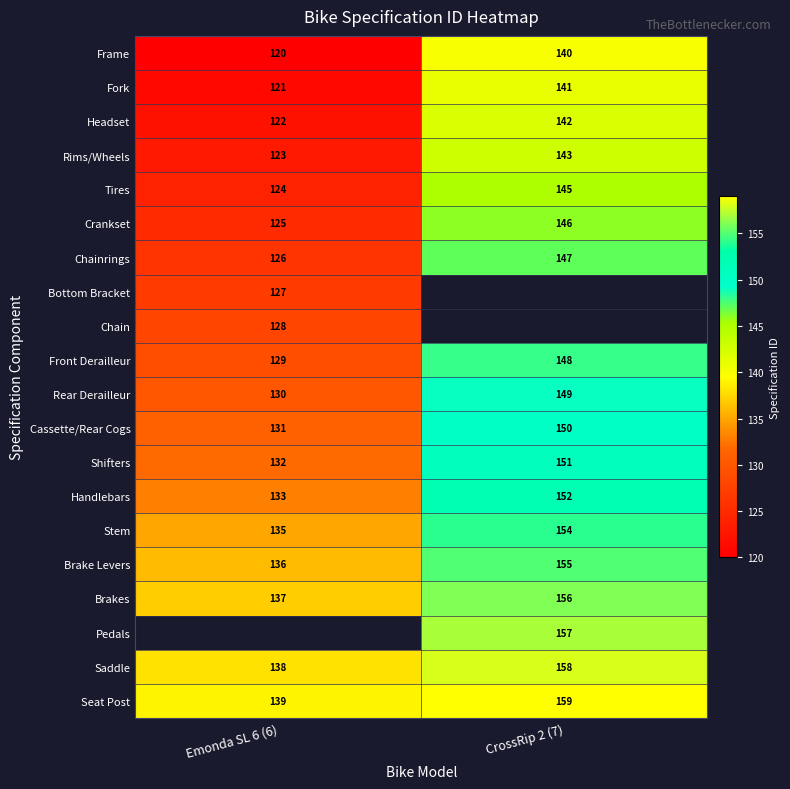

Is it true that Brakes equals 49 at CrossRip 2 (7)?

False